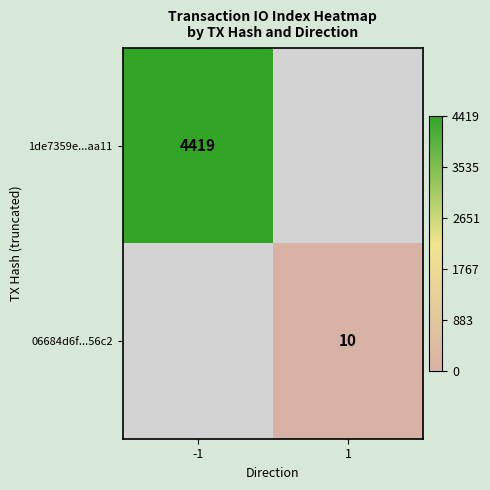

True or false: 06684d6f...56c2 has a value of 10 at 1.

True